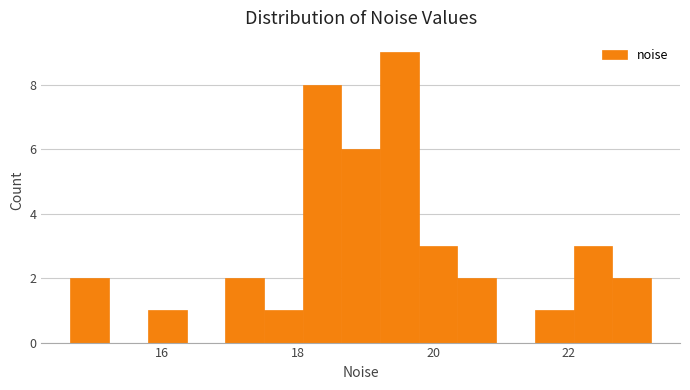

Read against the x-axis, roughly where is the centre of the tallest bar?

19.6